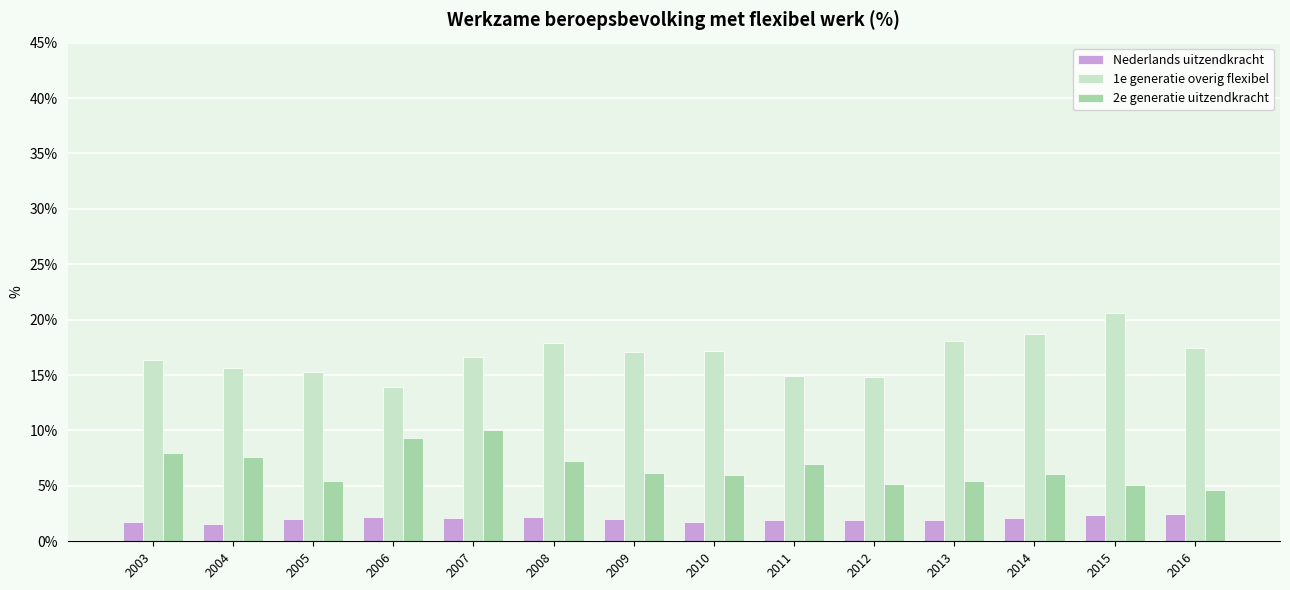

Are the bars grouped side by side (vs. stacked)?

Yes